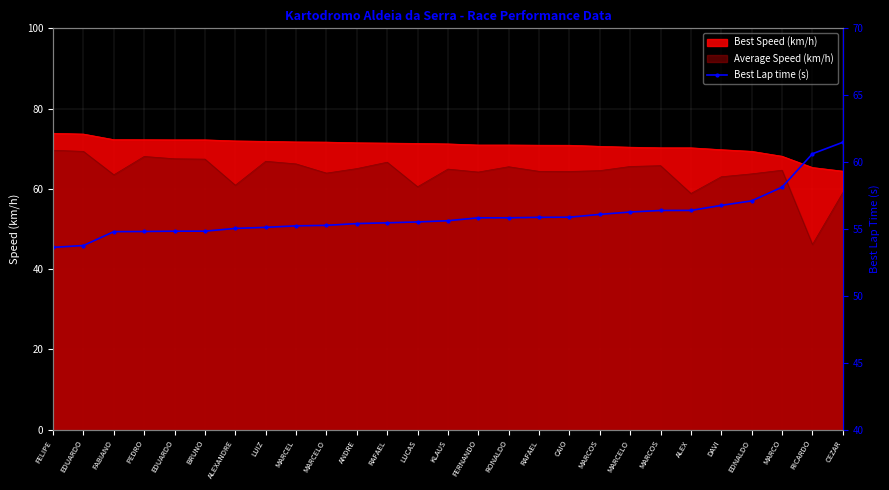

True or false: the data shows 56.3 at MARCELO.

True